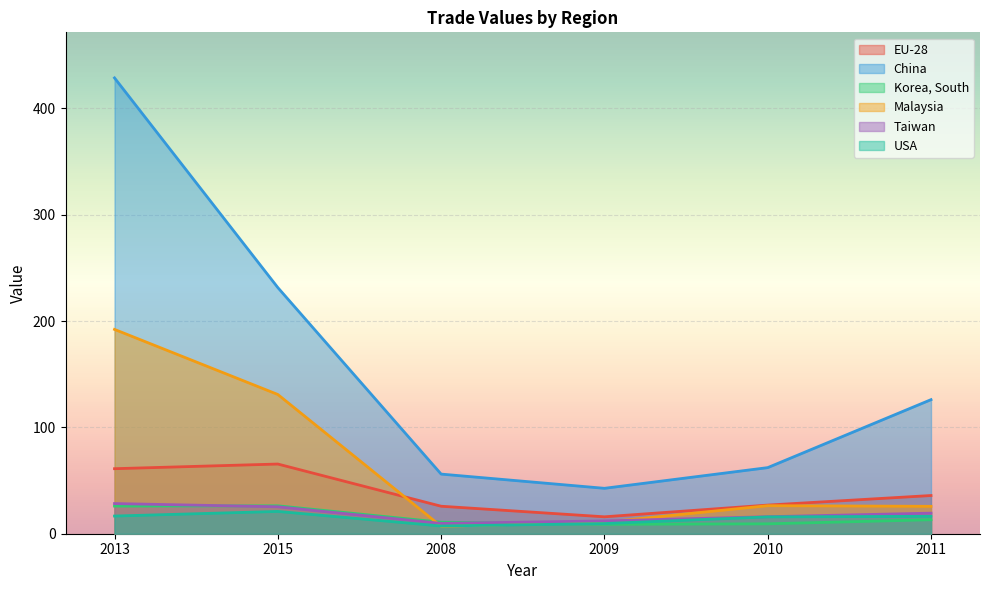

Rank the series by their maximum value, from lowest to highest.

USA, Korea, South, Taiwan, EU-28, Malaysia, China